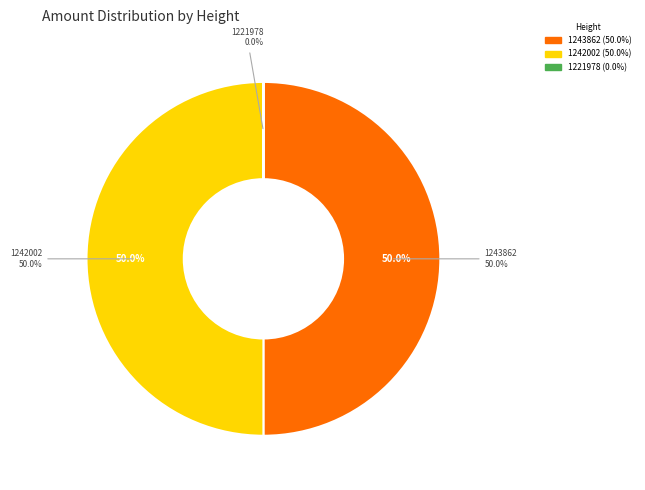

To the nearest percent, what percentage of the pie is 1242002?

50%